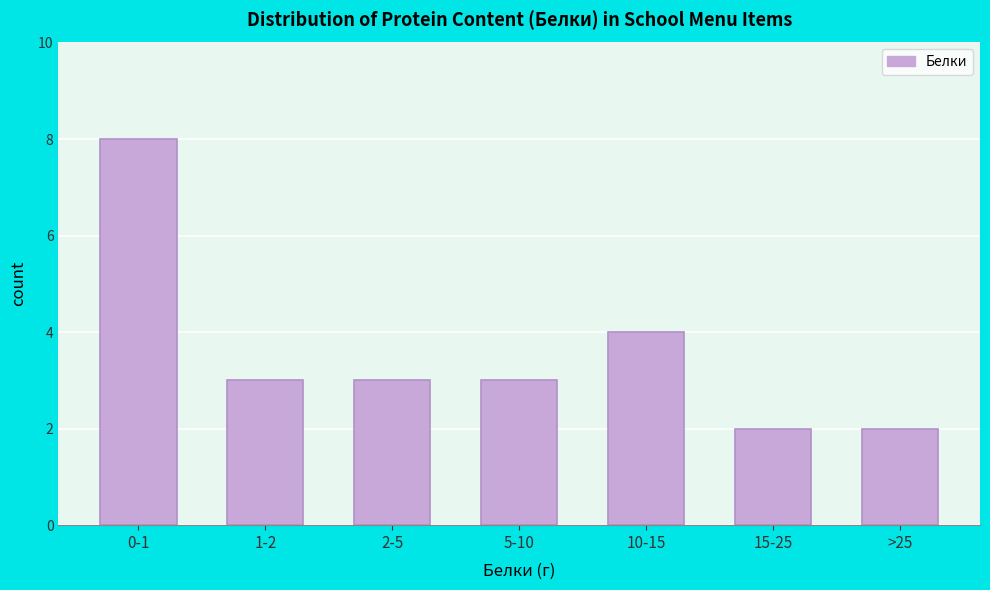

Reading left to right, transcribe all the data shown in this chart.

8	3	3	3	4	2	2